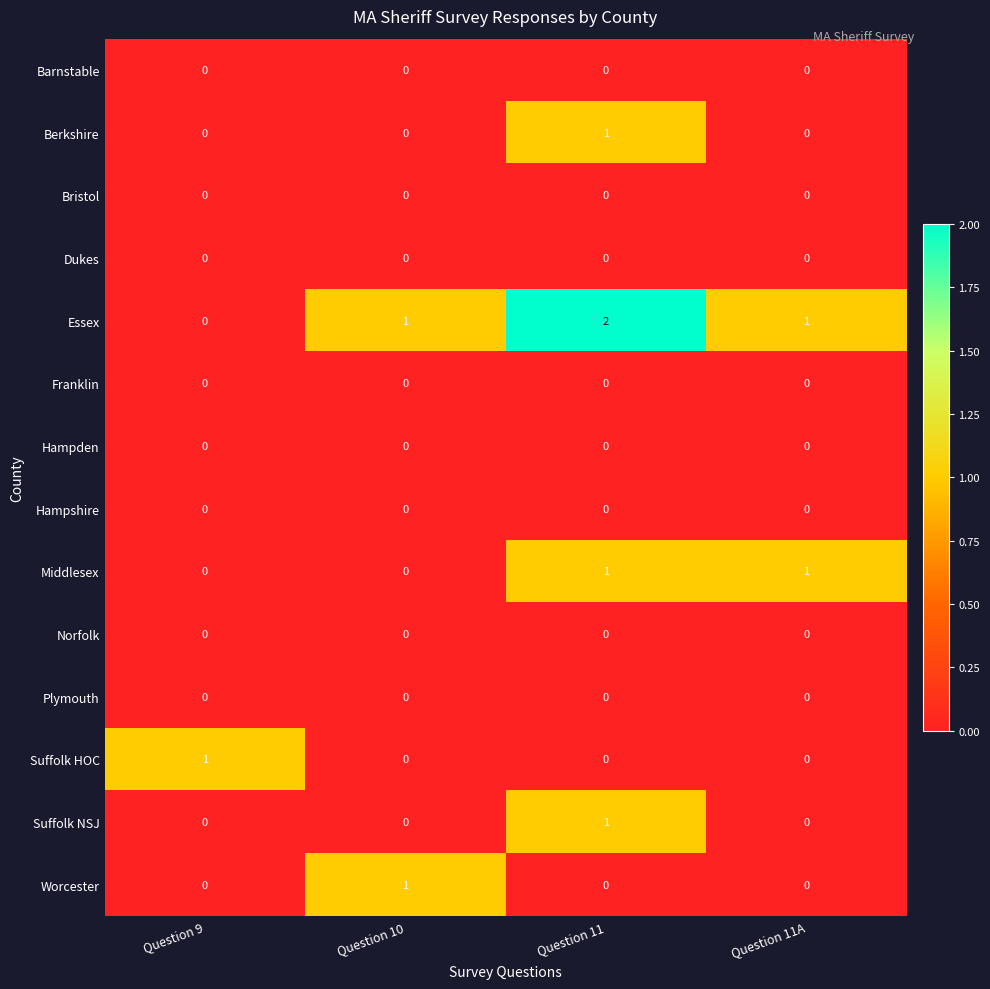

Count the Berkshire values in the range 0 to 1.

4